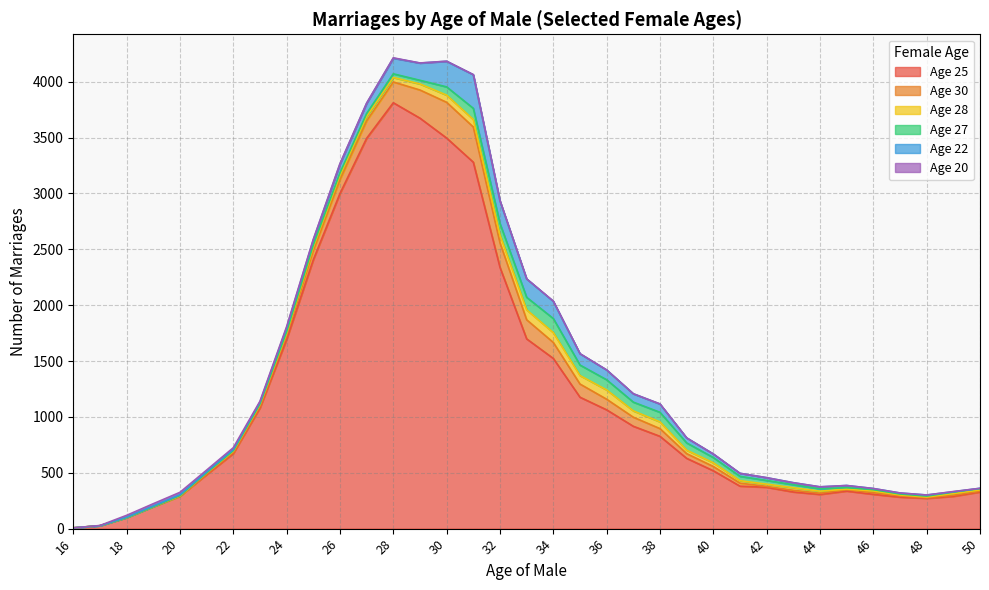

What value does the Age 30 series have at 23?

14